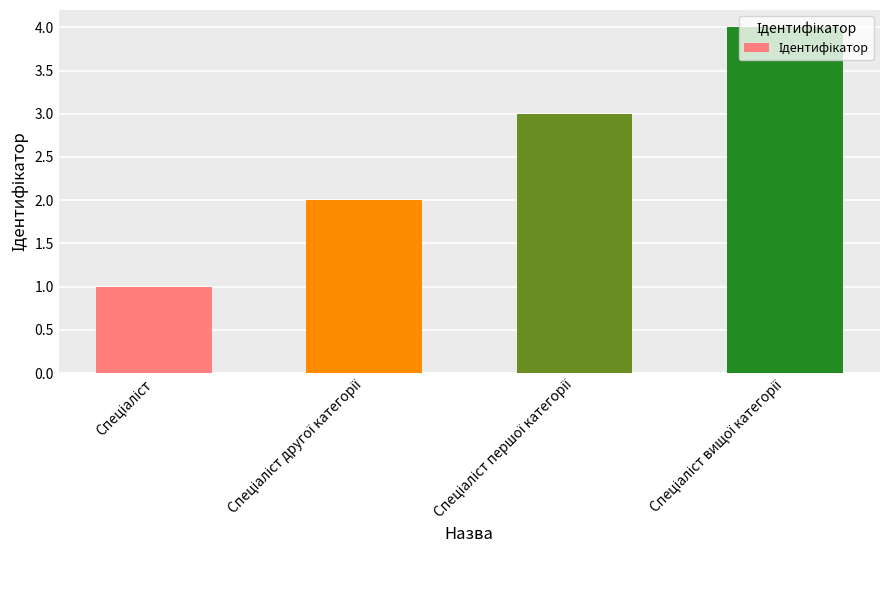

What is the difference between the maximum and minimum values?

3